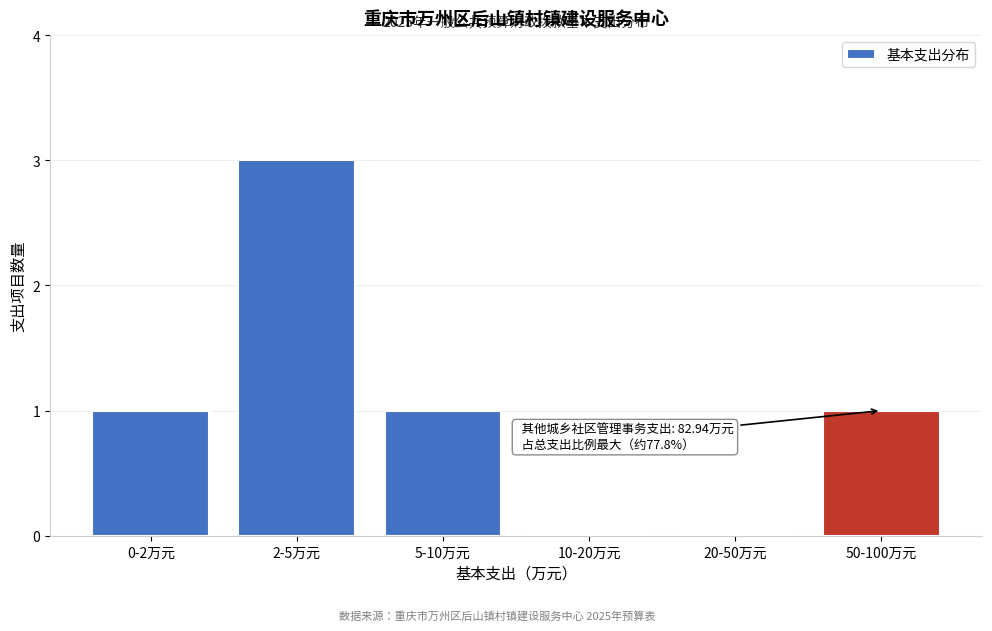

Reading left to right, extract all data points from this chart.

0-2万元=1	2-5万元=3	5-10万元=1	10-20万元=0	20-50万元=0	50-100万元=1